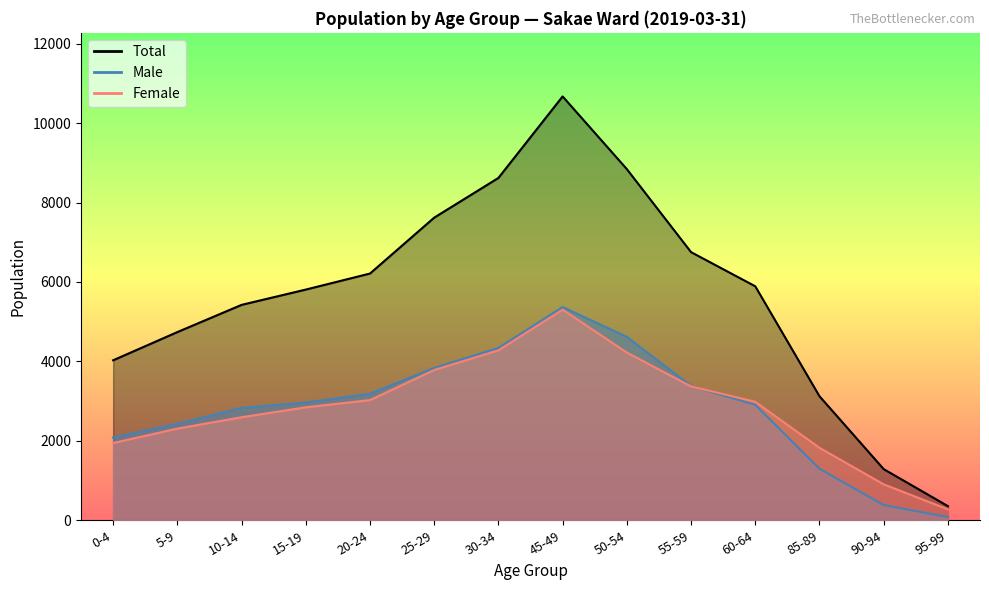

Which series has the largest total across all categories?

Total